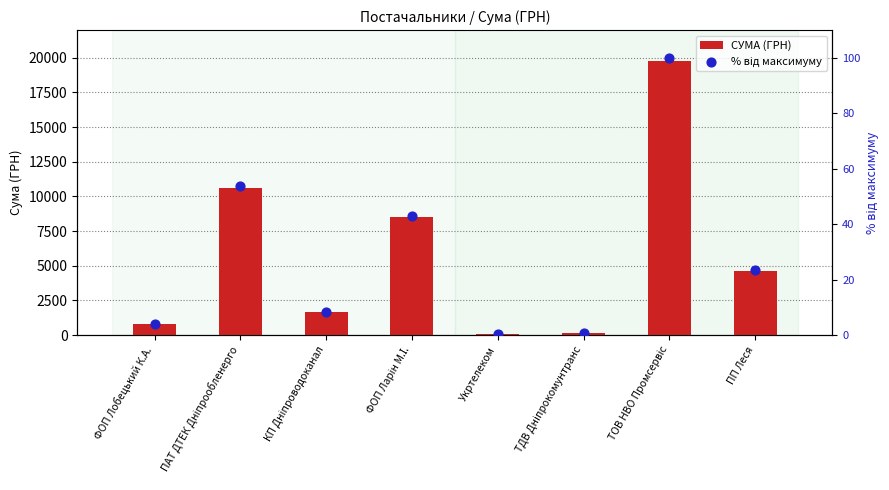

At which category is the sum across all series the highest?

ТОВ НВО Промсервіс